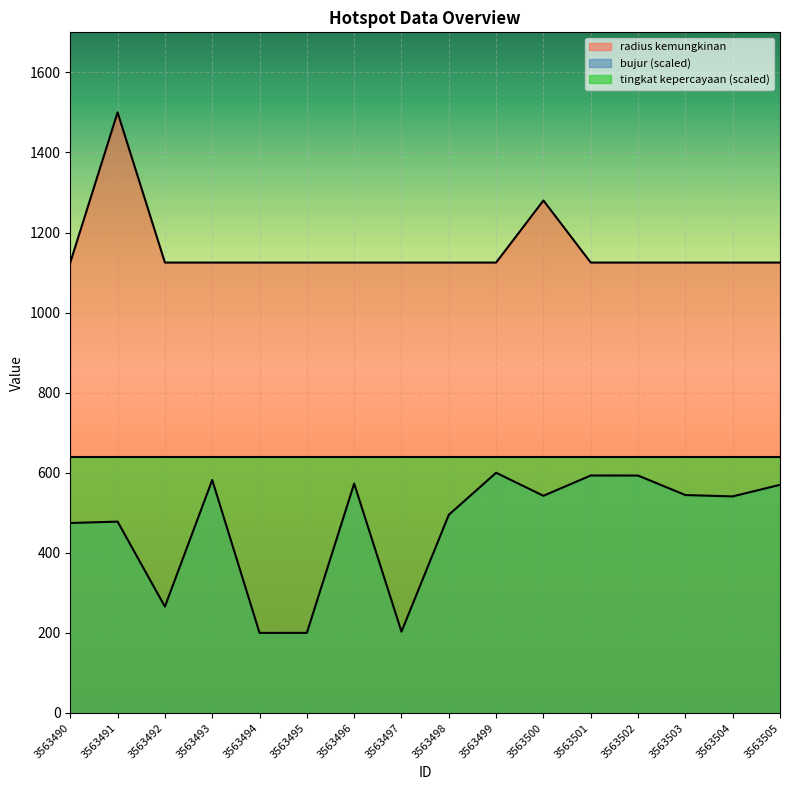

Which series has the largest total across all categories?

radius kemungkinan